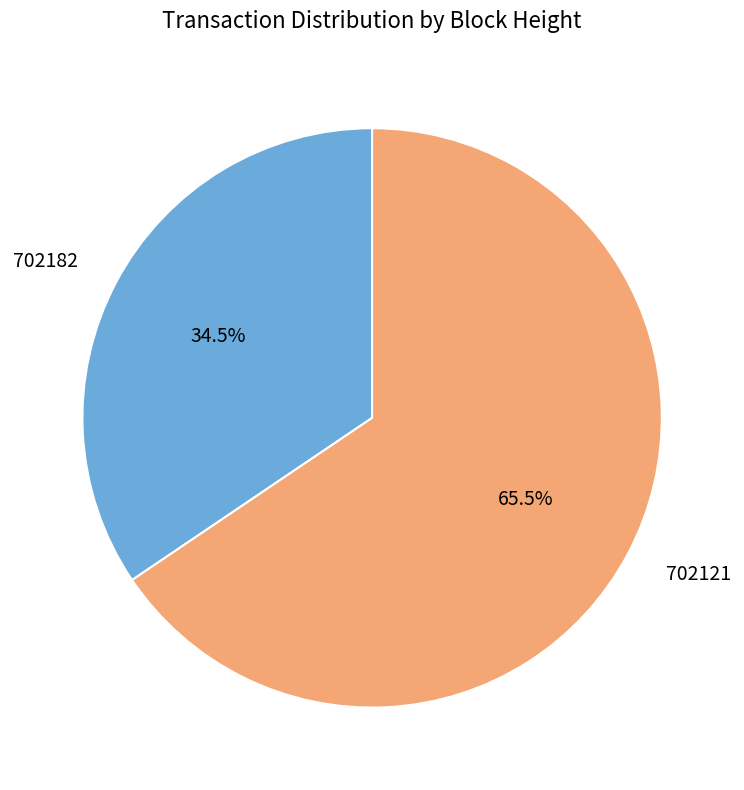

Rank the categories by value from lowest to highest.

702182, 702121